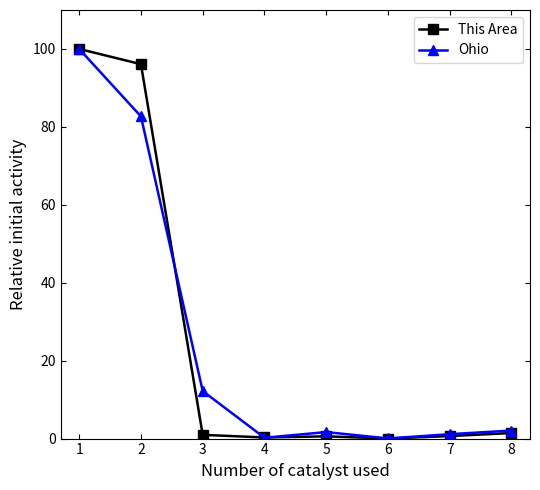

The Ohio series shows 1.7 at 5. True or false?

True